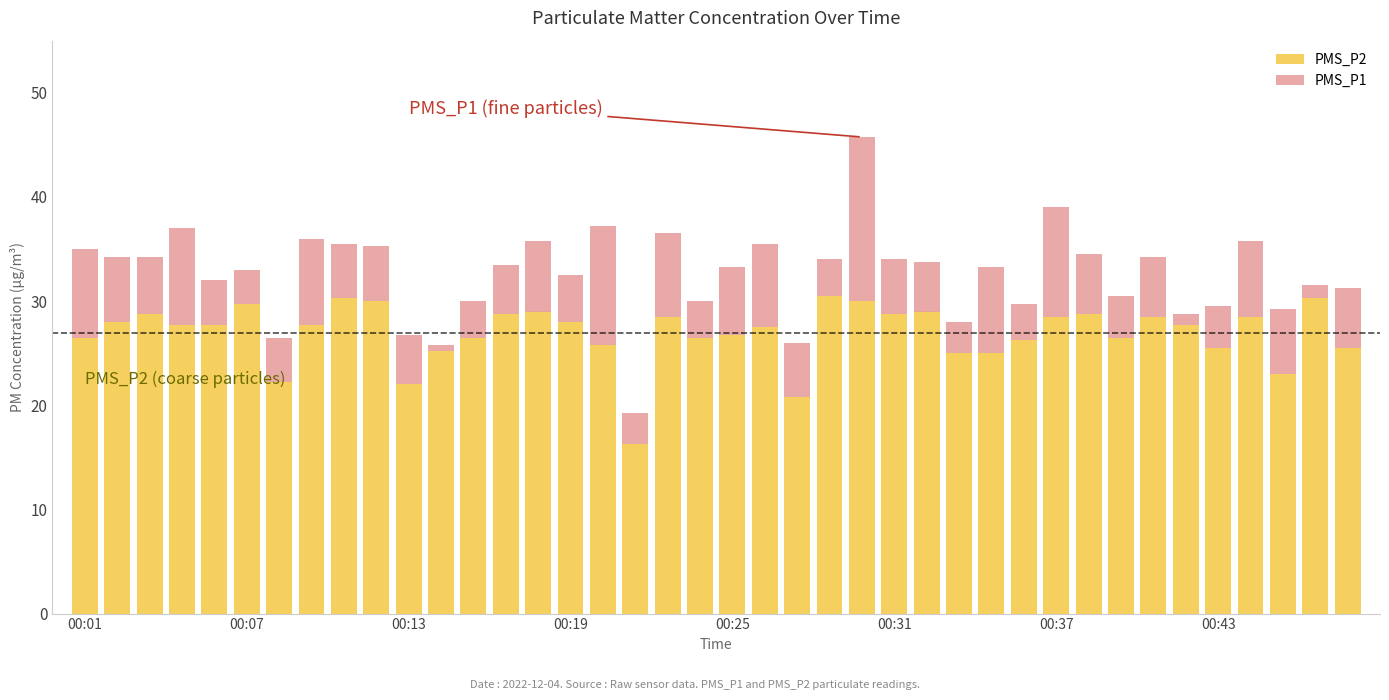

What is the average value of the PMS_P2 series?

26.9